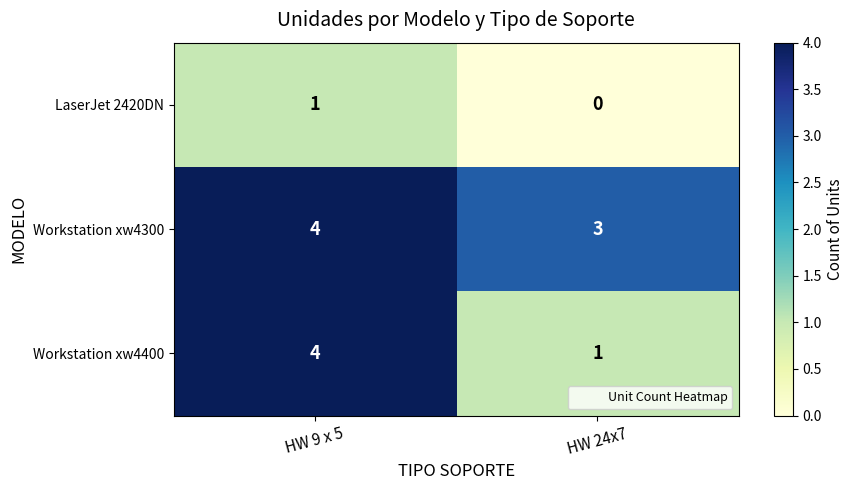

What is the sum of all Workstation xw4300 values?

7